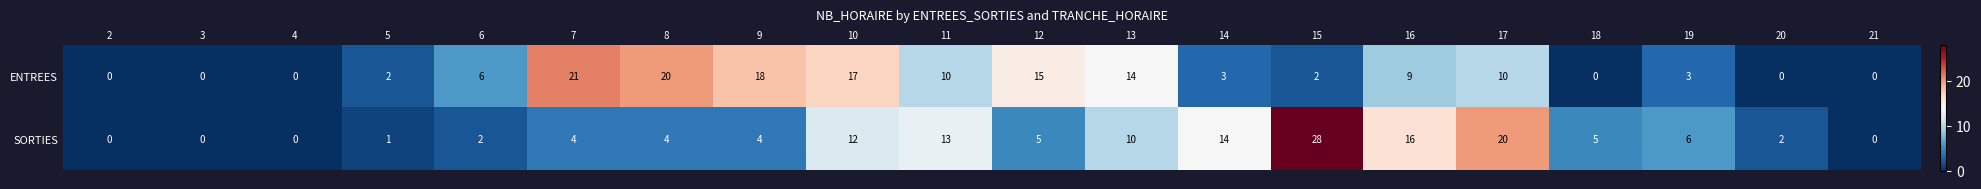

Which series has the largest total across all categories?

ENTREES